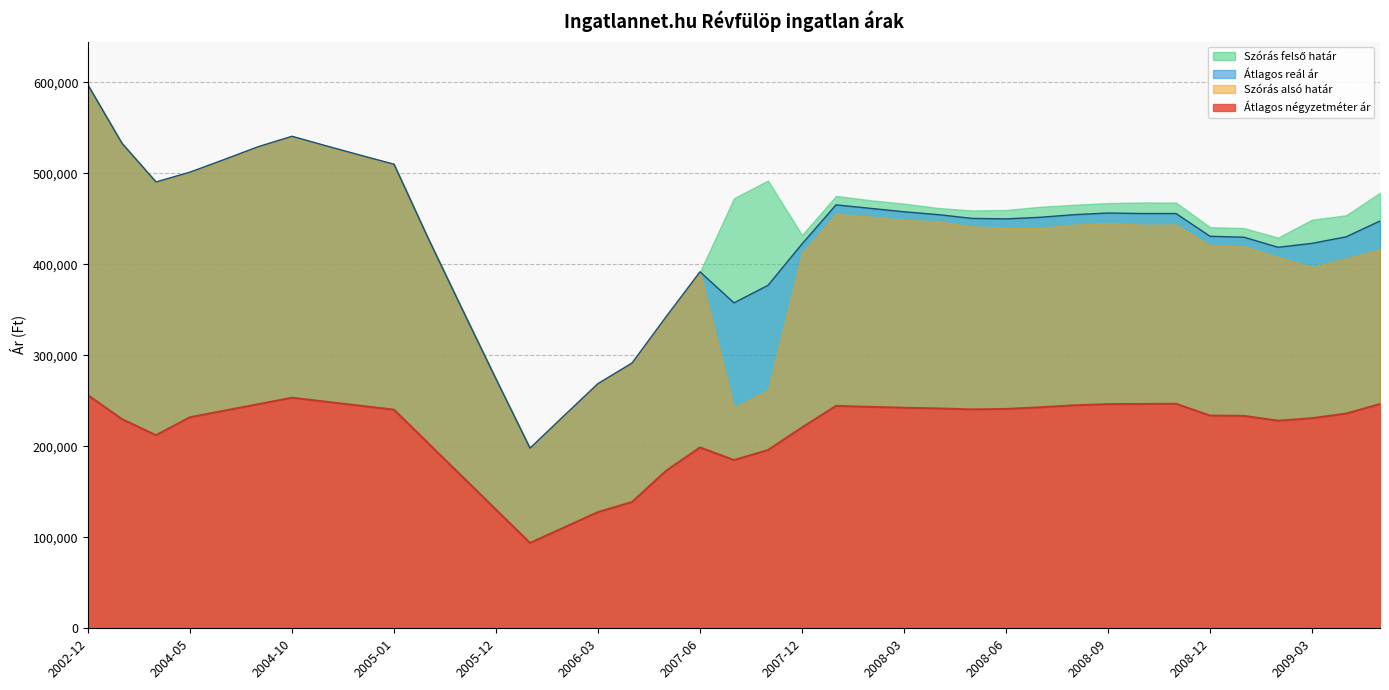

How many interior local peaks does the Átlagos négyzetméter ár series have?

4